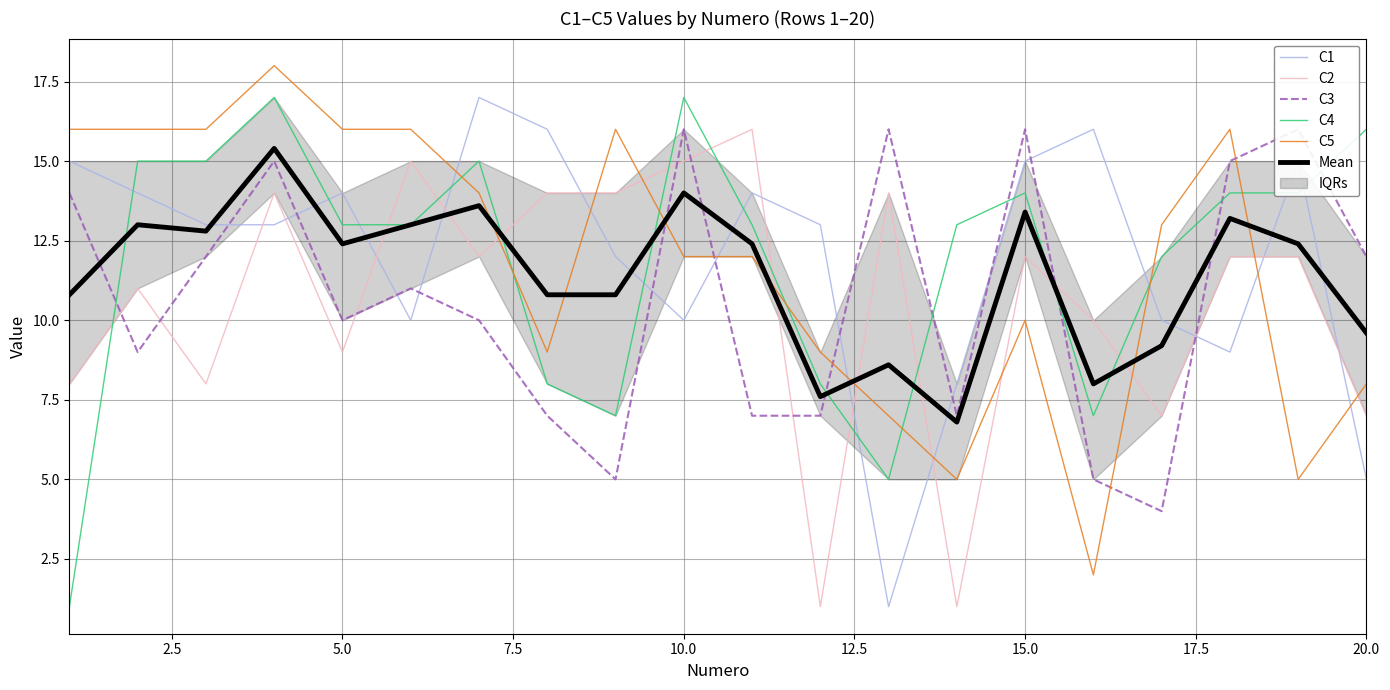

True or false: C4 and C1 intersect in this chart.

True